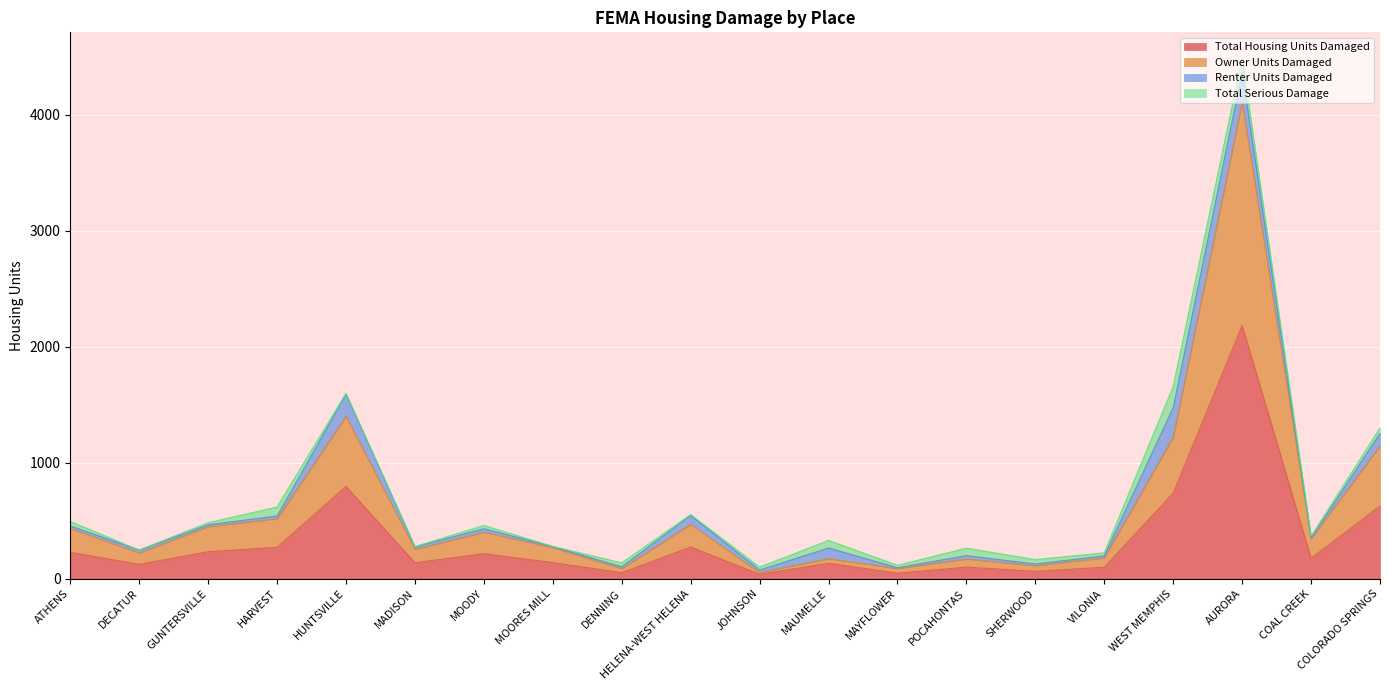

What is the sum of all Total Housing Units Damaged values?

6654